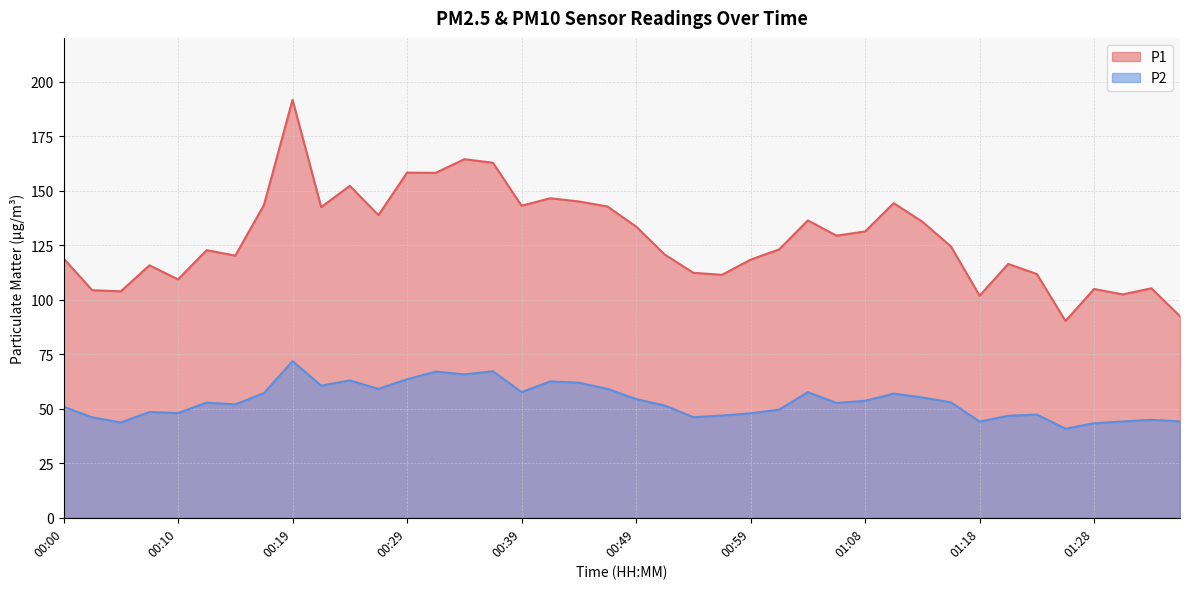

What is the sum of all P1 values?

5129.6